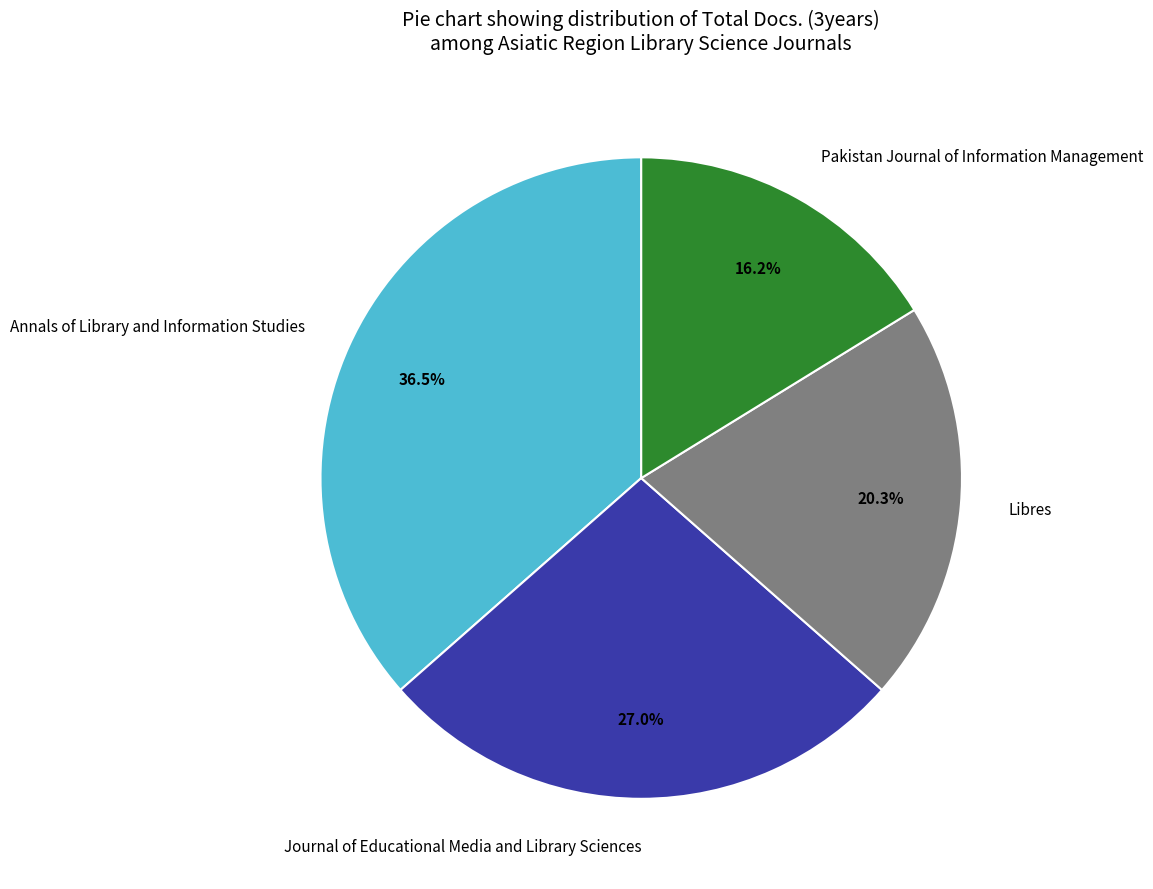

To the nearest percent, what percentage of the pie is Journal of Educational Media and Library Sciences?

27%